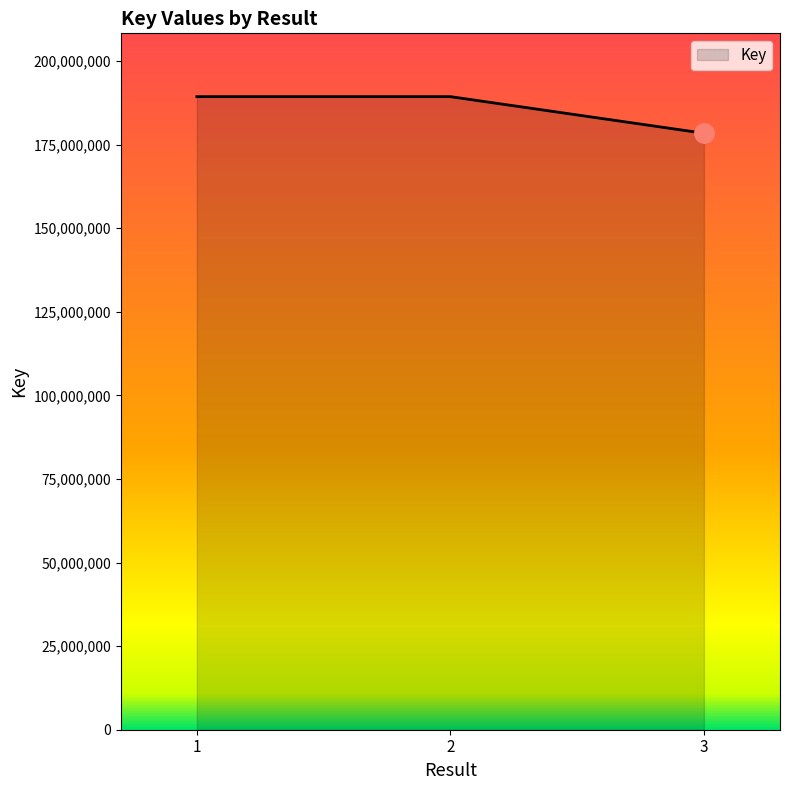

Where is the data nearest to the value 183908900?

2